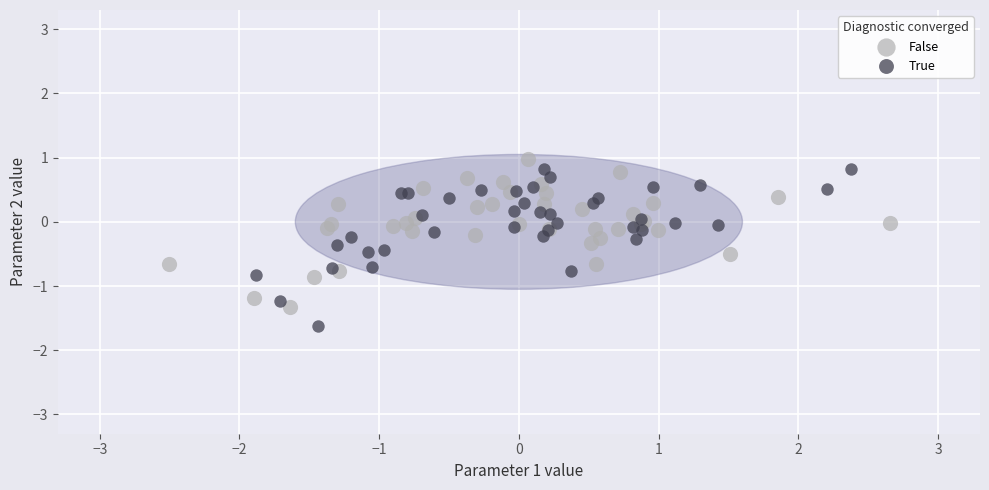

Which series reaches the minimum Y coordinate?

True